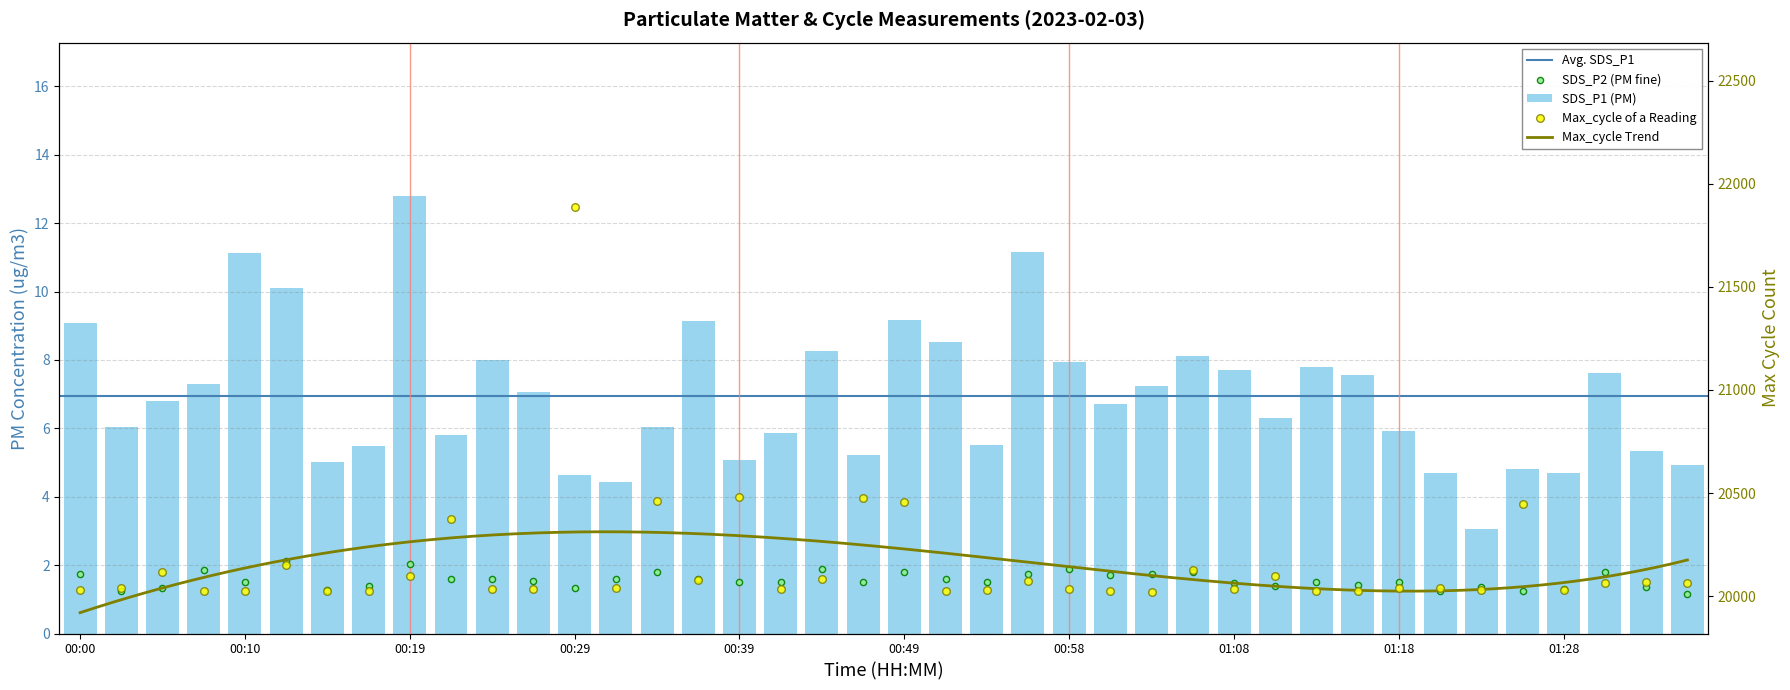

Which series reaches the maximum Y coordinate?

SDS_P1